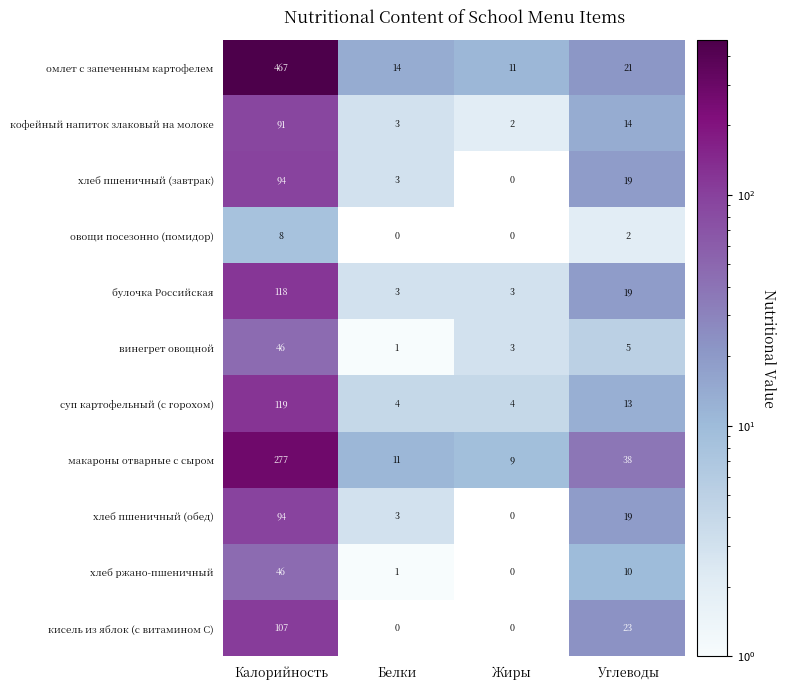

How many distinct data groups are displayed?

11